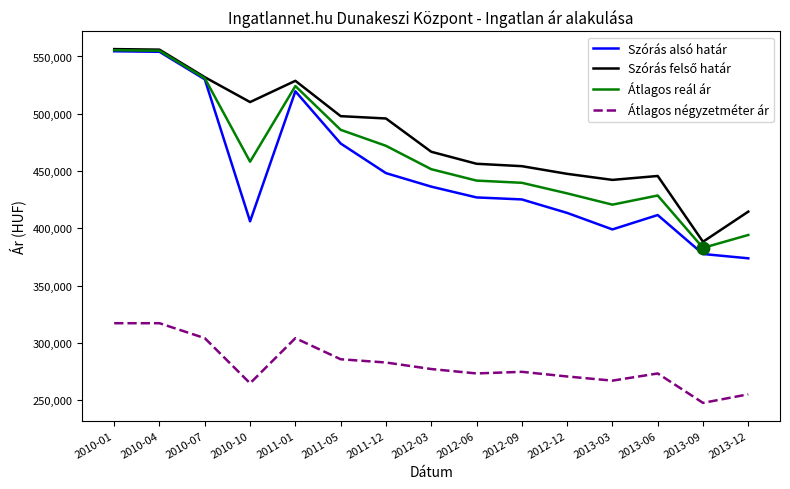

What is the total value across all series at 2010-01?

1983721